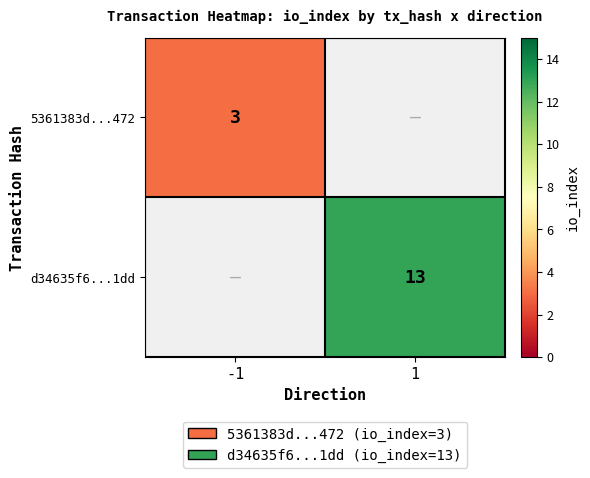

The value of 5361383d...472 at -1 is 5. True or false?

False